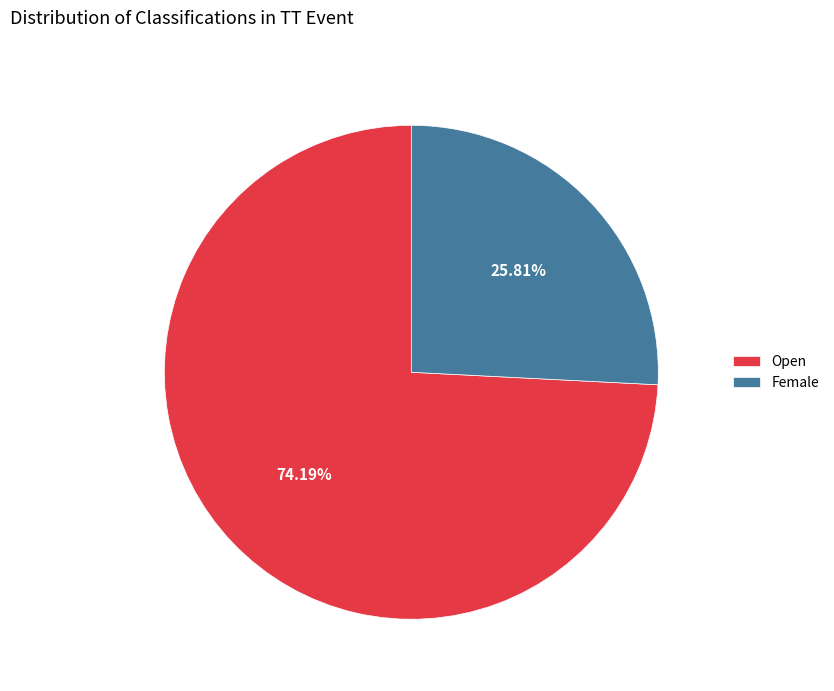

What is the majority slice?

Open